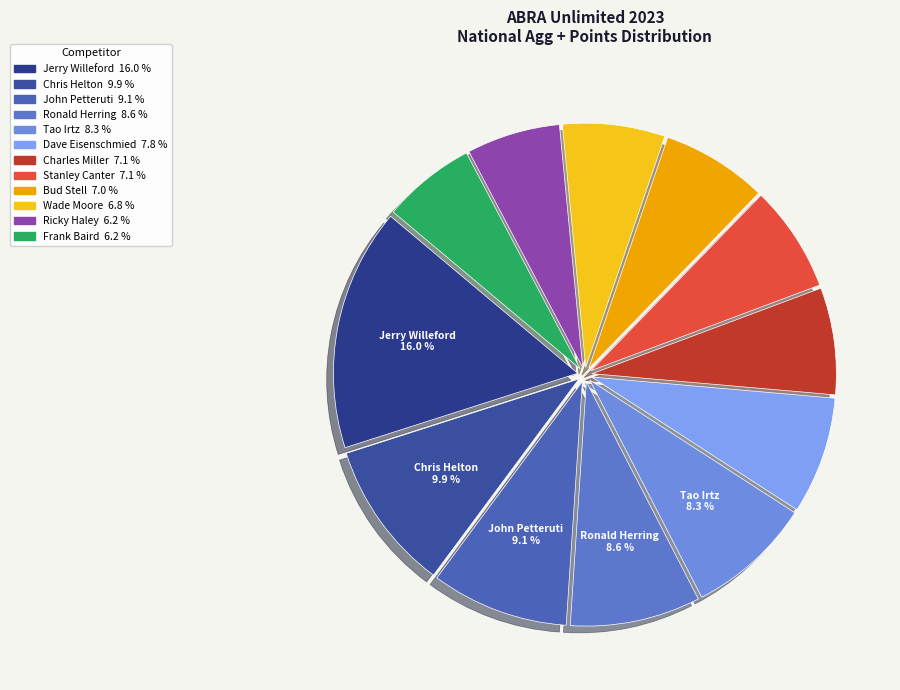

How many slices are in this pie chart?

12